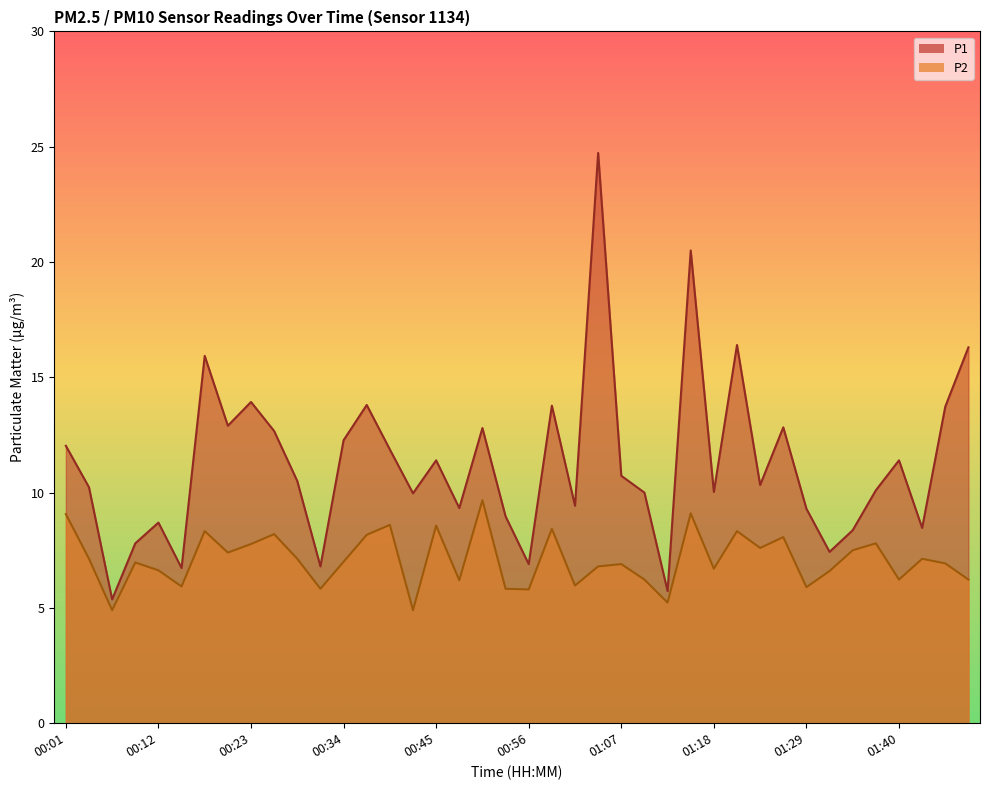

At how many categories does at least one series exceed 19?

2